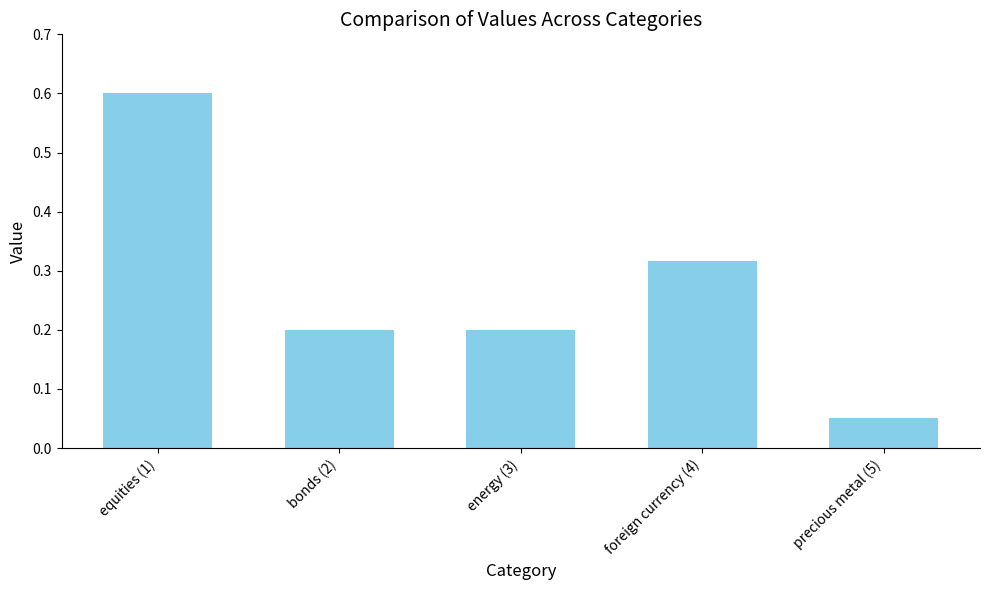

Count the number of data series in this chart.

1